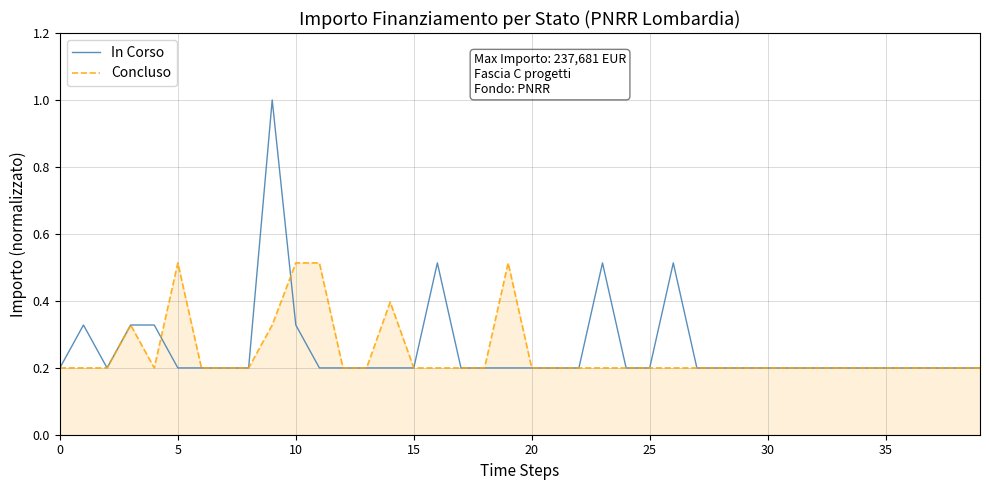

List the series in order of their peak value, highest first.

In Corso, Concluso